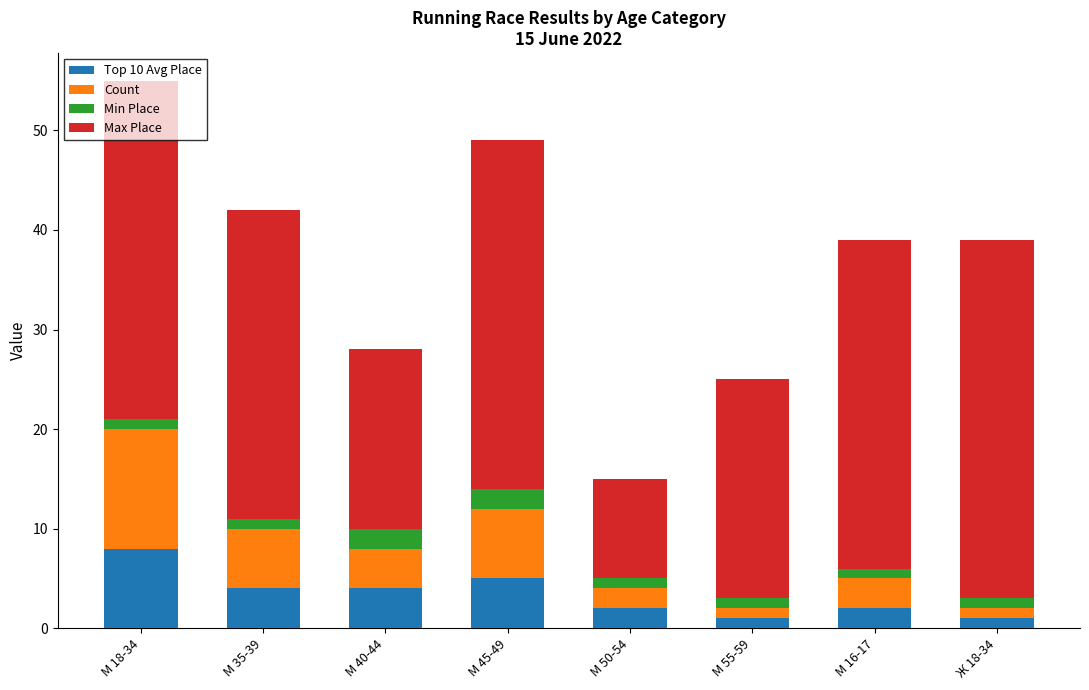

Which category has the highest value in the Top 10 Avg Place series?

М 18-34